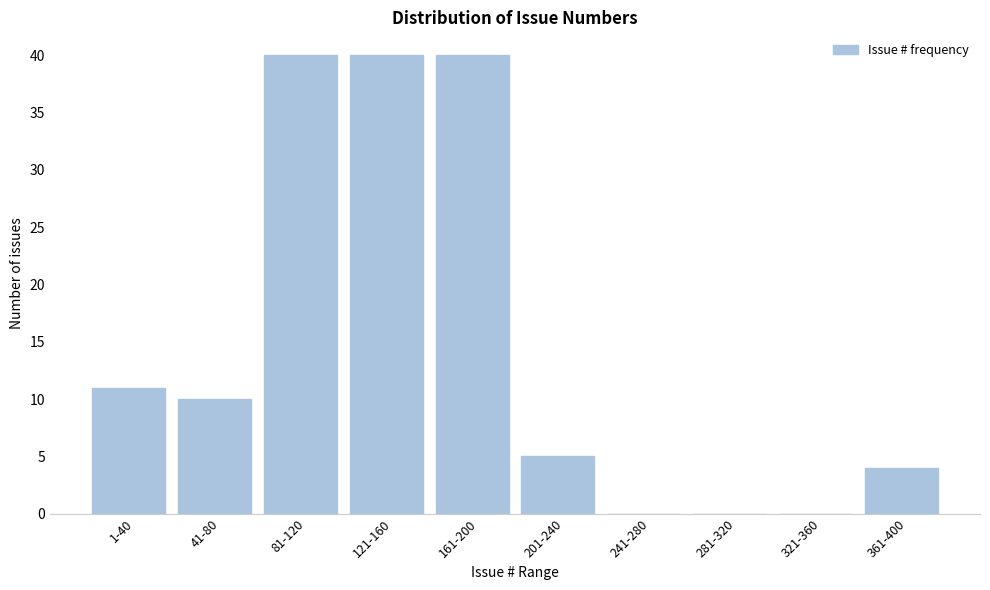

Reading left to right, list all the values displayed in this chart.

1-40=11	41-80=10	81-120=40	121-160=40	161-200=40	201-240=5	241-280=0	281-320=0	321-360=0	361-400=4